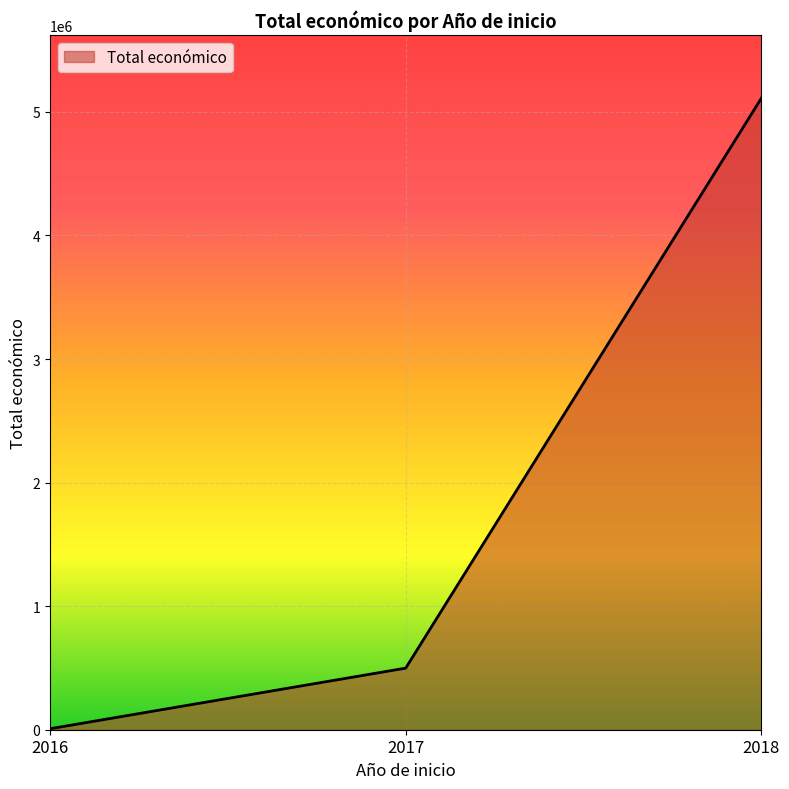

List the labels in order of value, smallest first.

2016, 2017, 2018